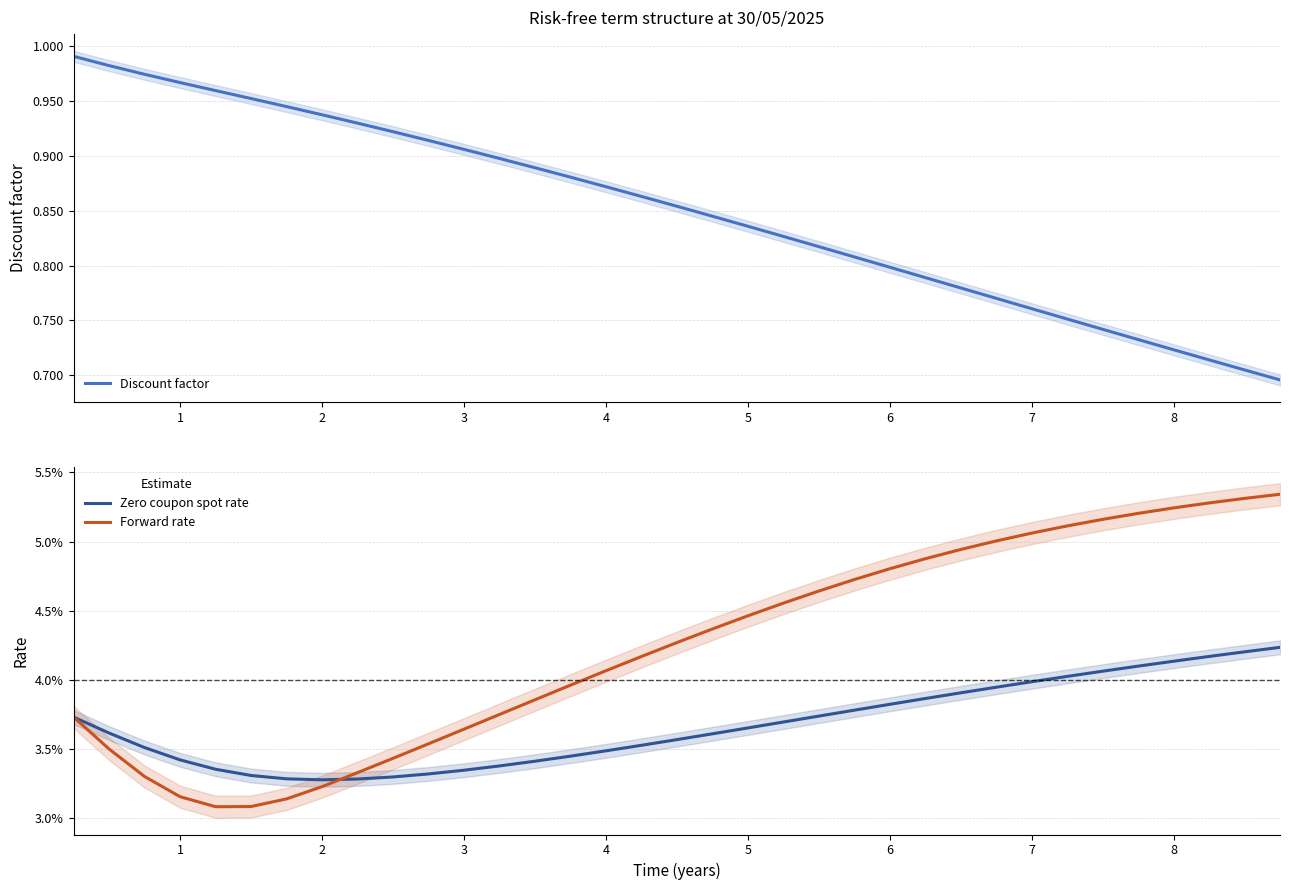

How many Forward rate values are between 0 and 1?

35